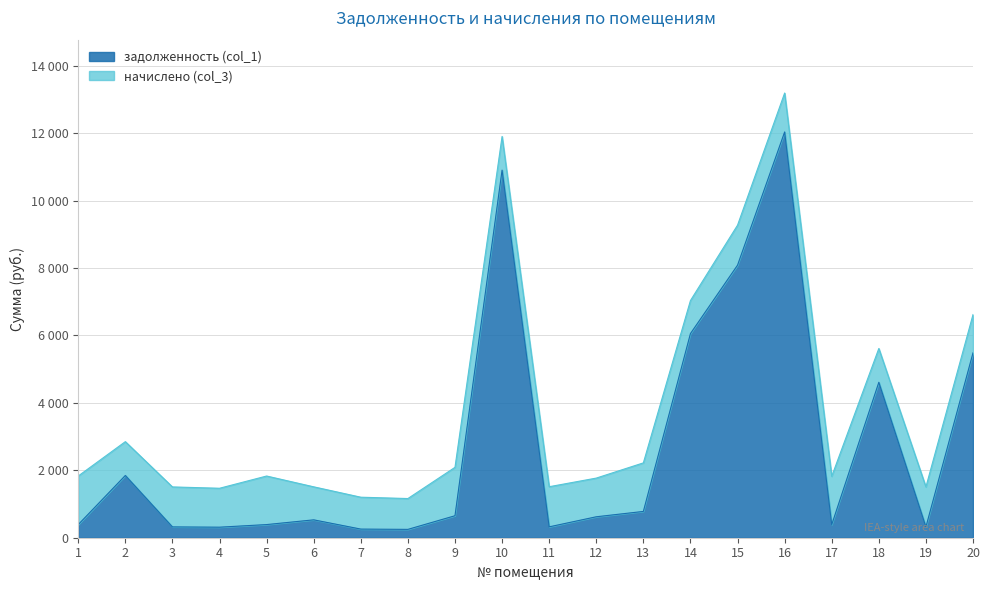

Which category has the highest value across all series?

16